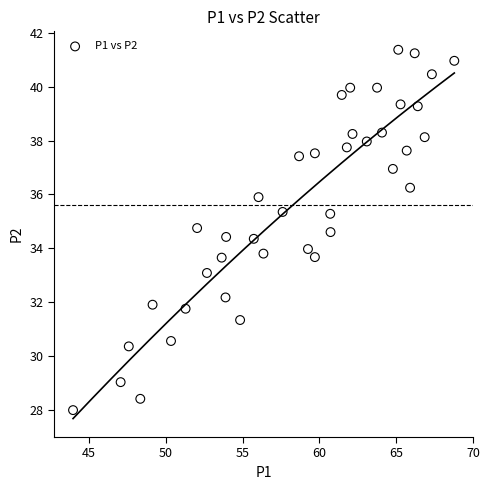

What is the range of Y values (max minus min)?

13.4